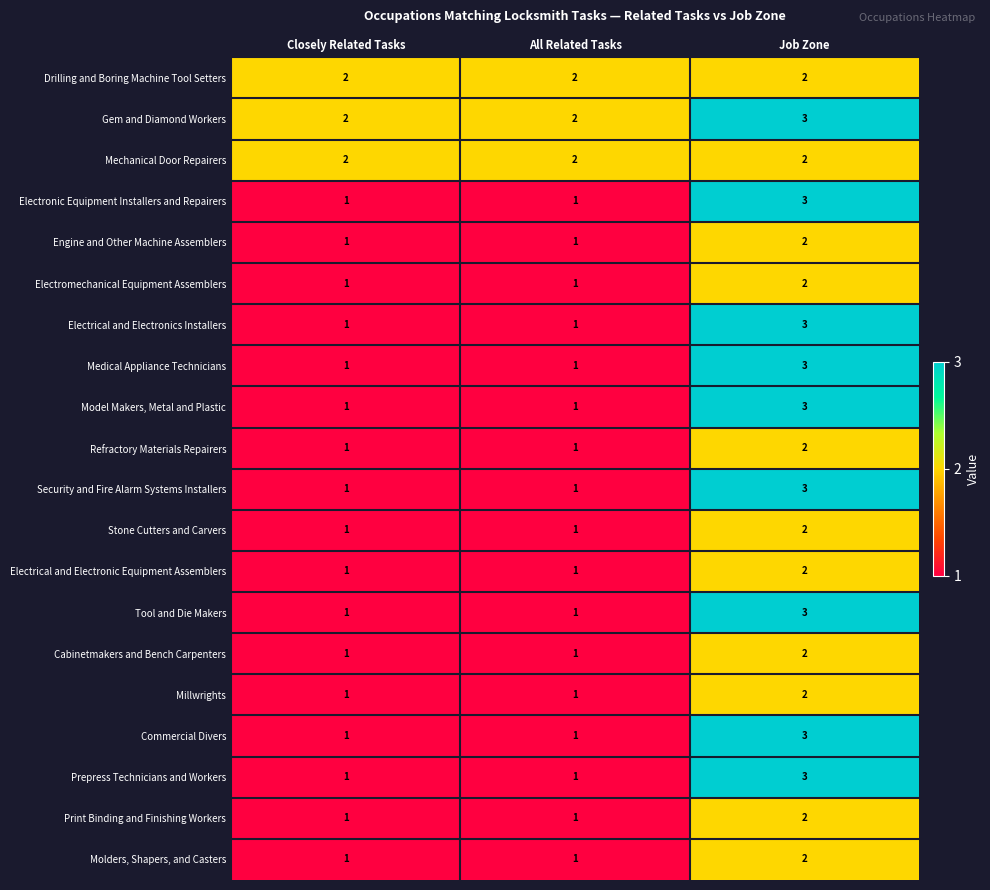

At which label does Tool and Die Makers reach its peak?

Job Zone